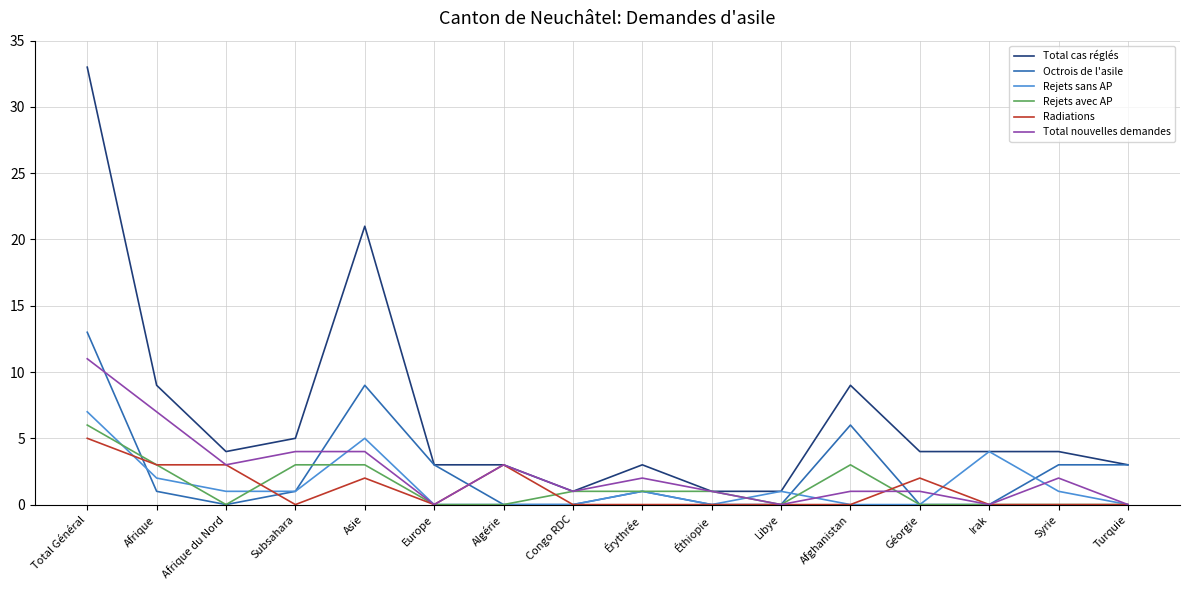

What is the difference between the highest and lowest values at Afrique?

8